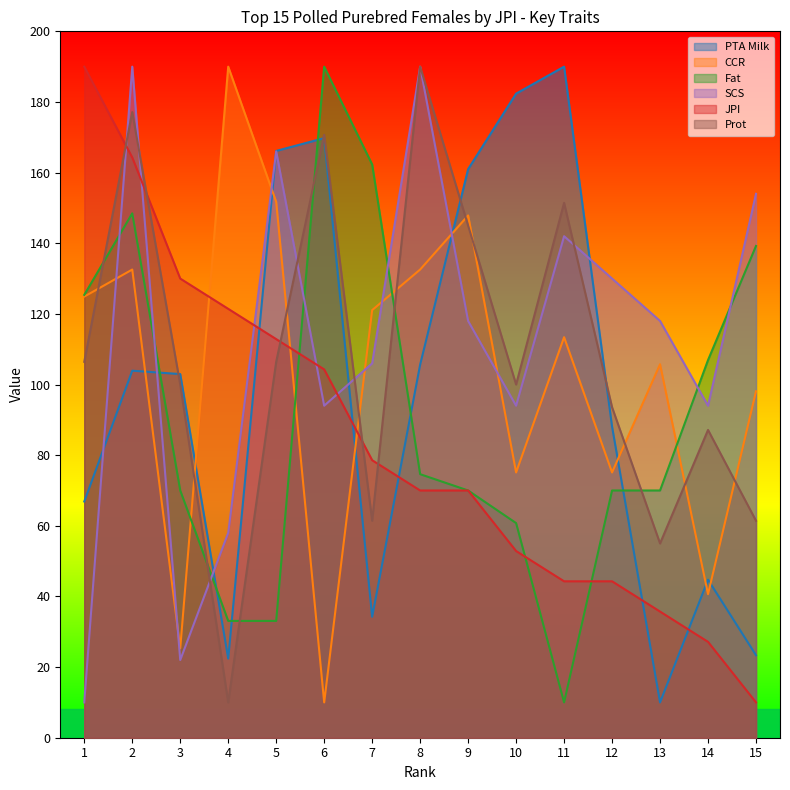

At which label is PTA Milk closest to 100?

3